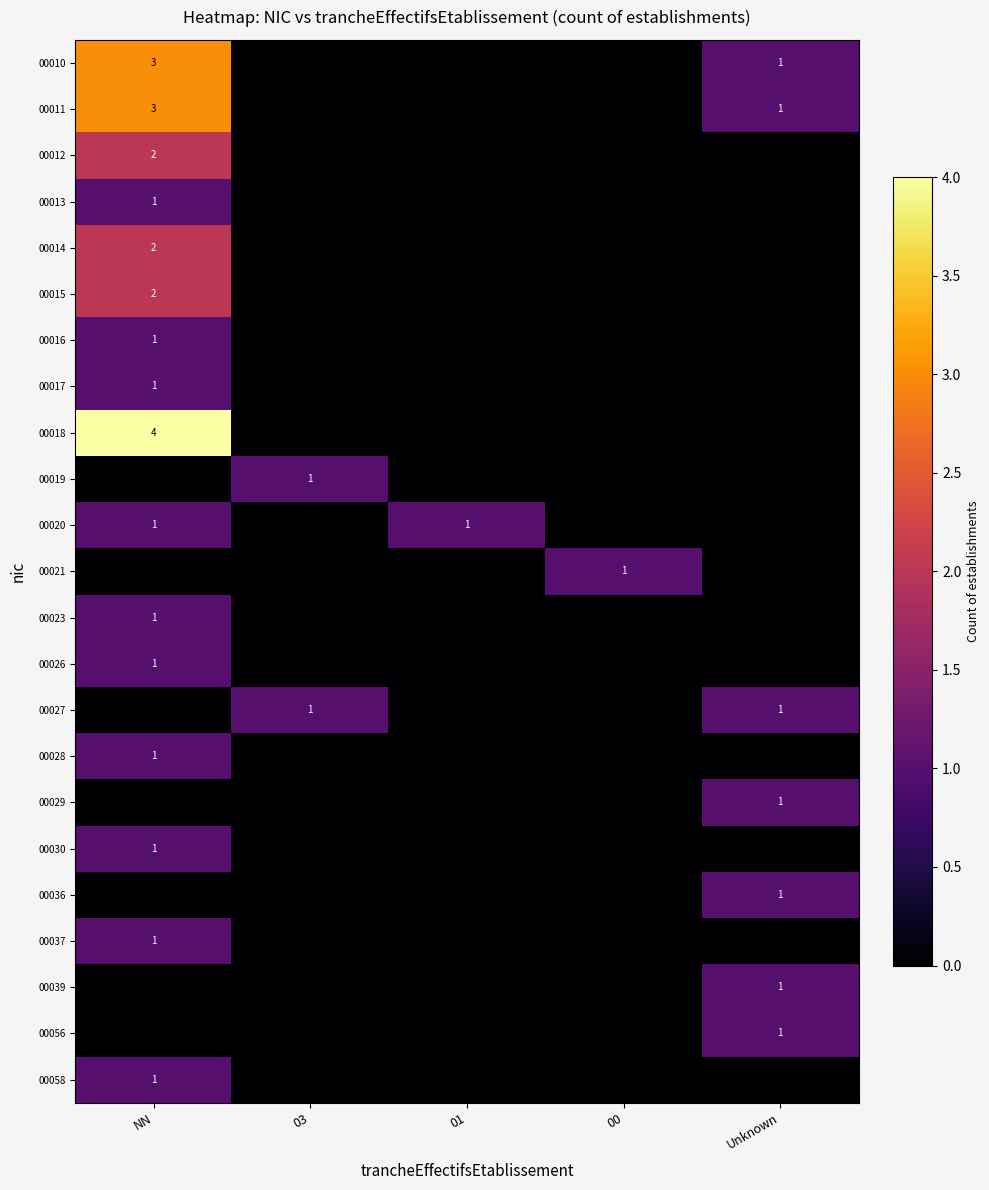

The 00019 series shows 1 at 03. True or false?

True